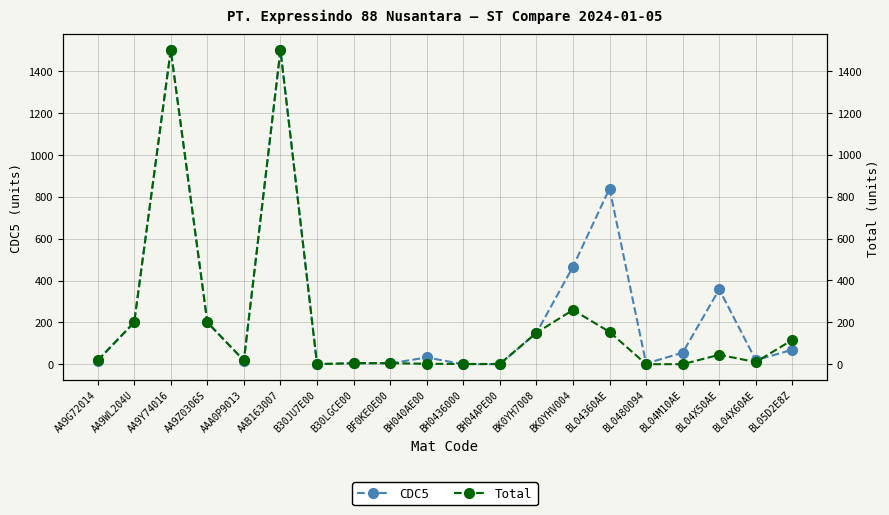

What is the value of the CDC5 point at the 14th from the left?

466